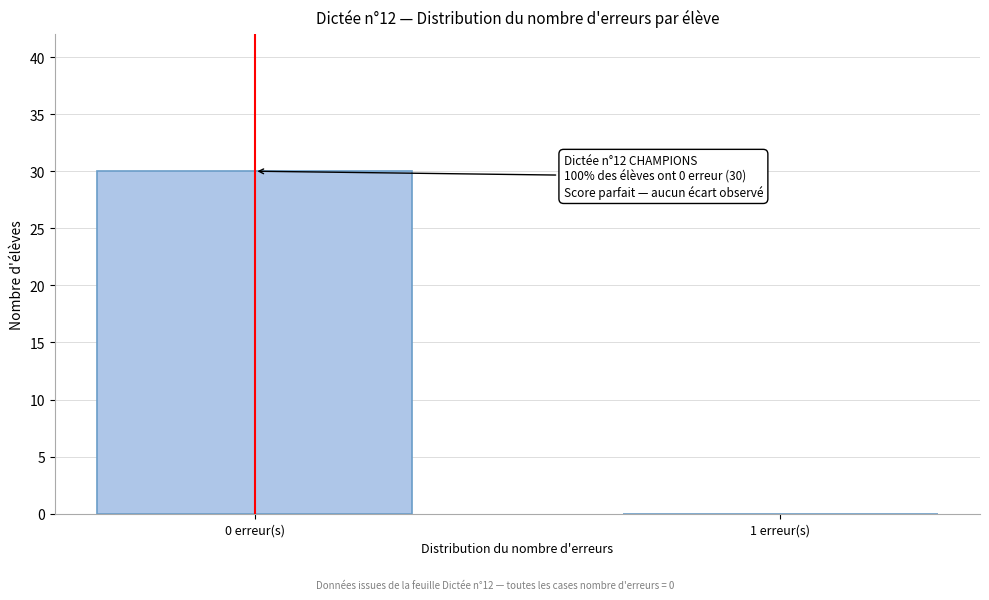

Reading left to right, transcribe all the data shown in this chart.

0 erreur(s)=30	1 erreur(s)=0